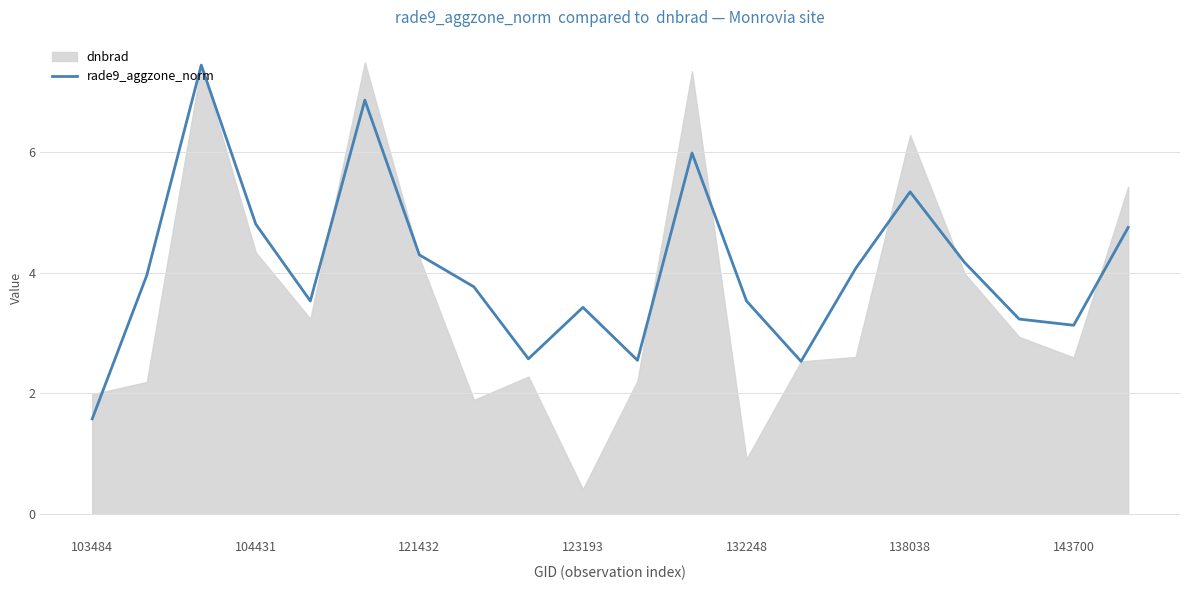

How many points are higher than both their immediate neighbors (excluding endpoints)?

5